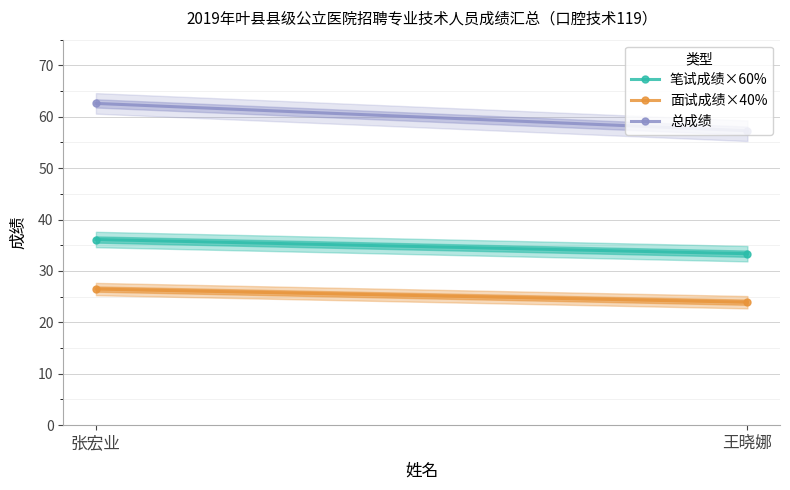

At which category does the chart reach its minimum across all series?

王晓娜